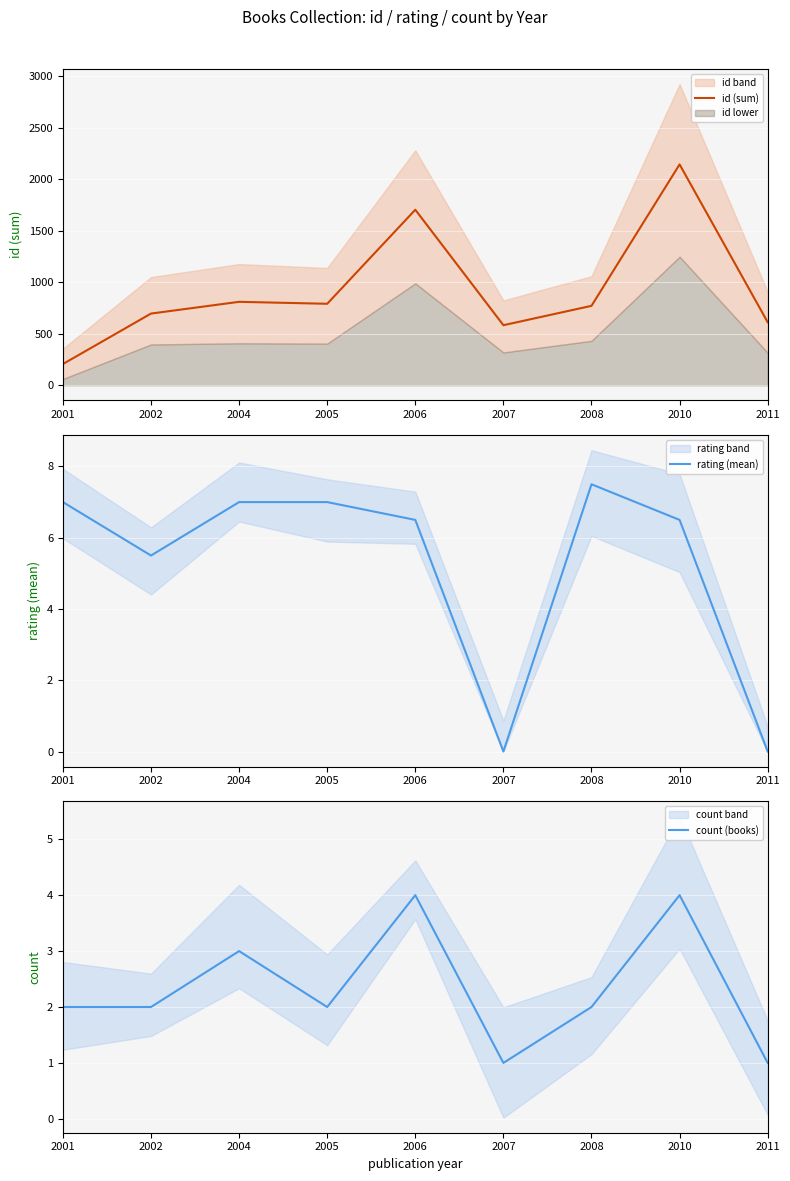

At which label does count (books) reach its minimum?

2007